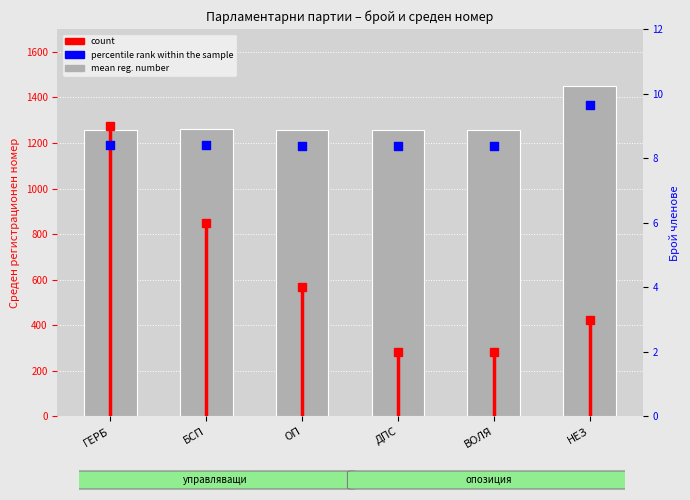

Which series has the largest total across all categories?

mean reg. number